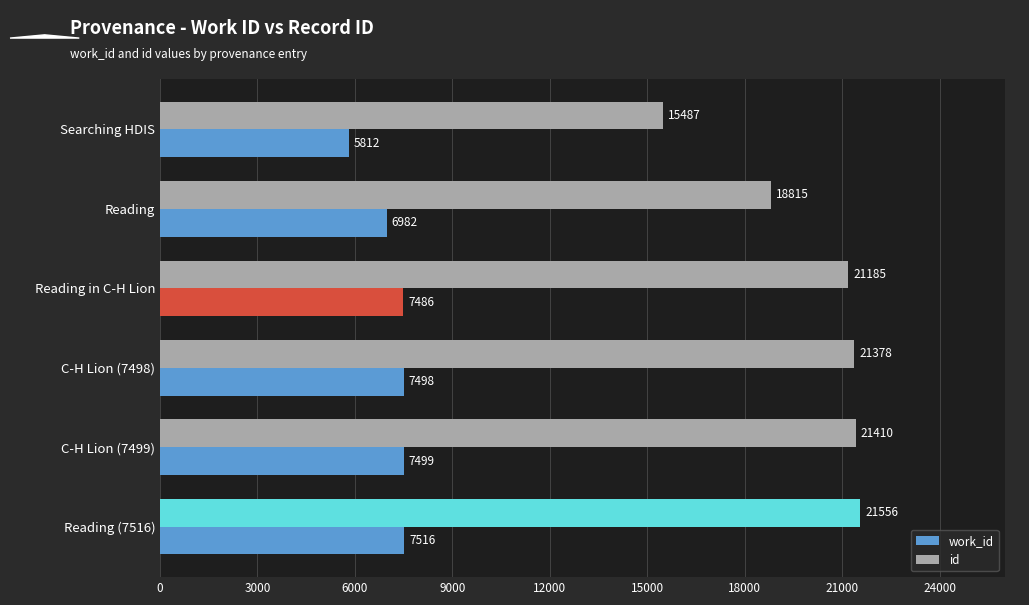

List the labels in order of id value, smallest first.

Searching HDIS, Reading, Reading in C-H Lion, C-H Lion (7498), C-H Lion (7499), Reading (7516)